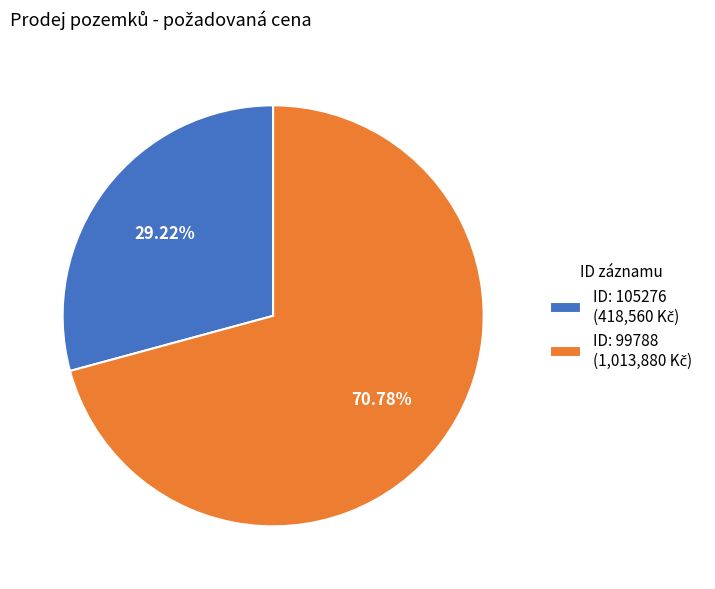

Does any single category account for the majority?

Yes